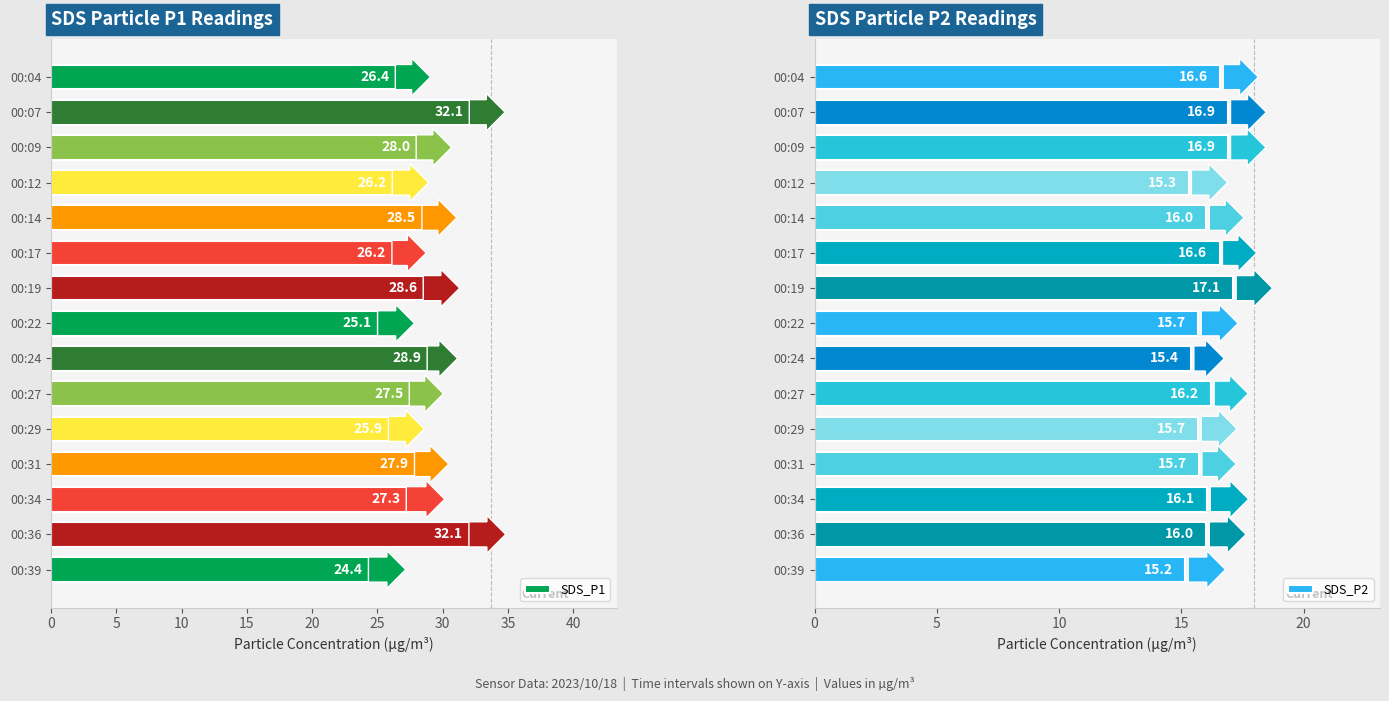

Where is SDS_P1 nearest to the value 28?

00:09